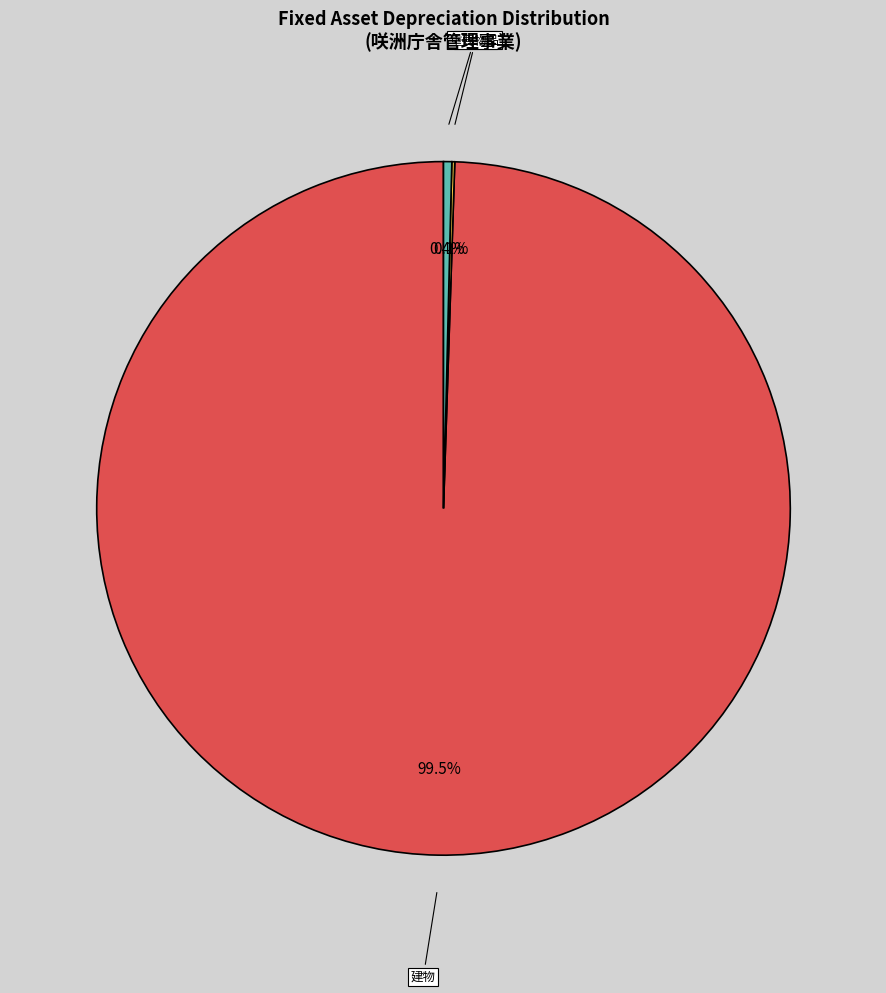

Does any single category account for the majority?

Yes